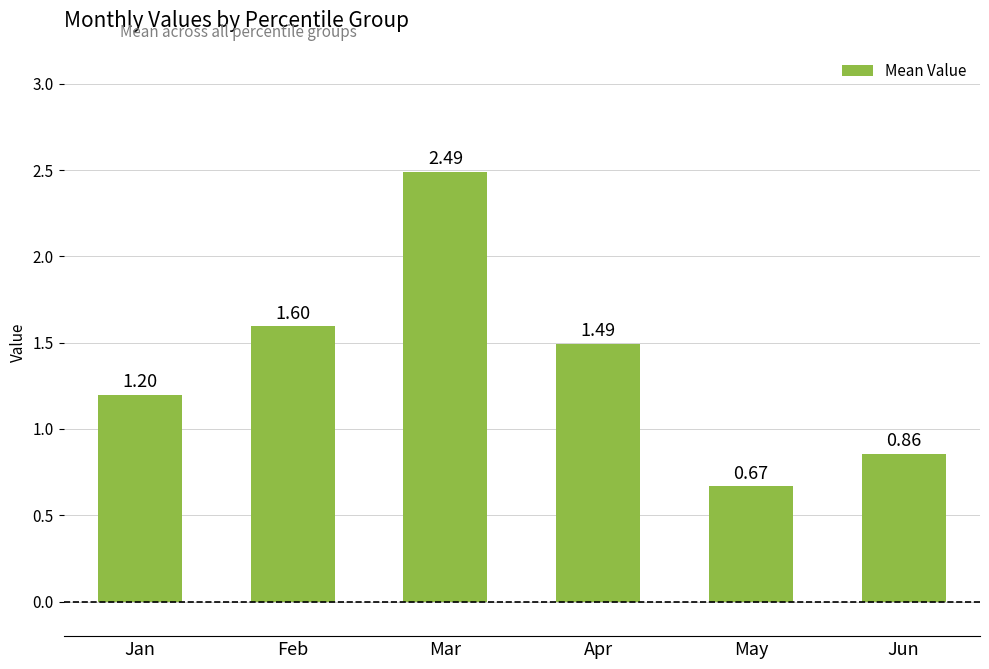

At which label is the value closest to 1?

Jun